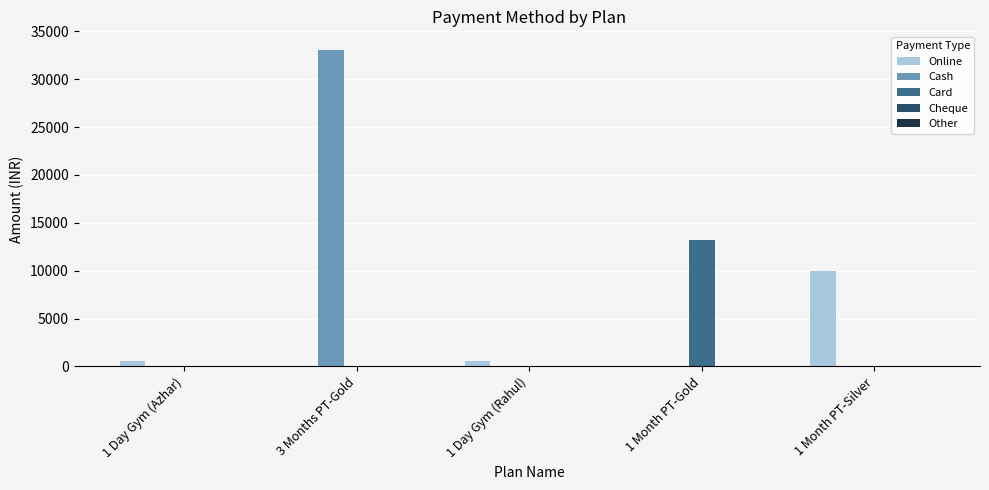

The value of Online at 1 Month PT-Silver is 10000. True or false?

True